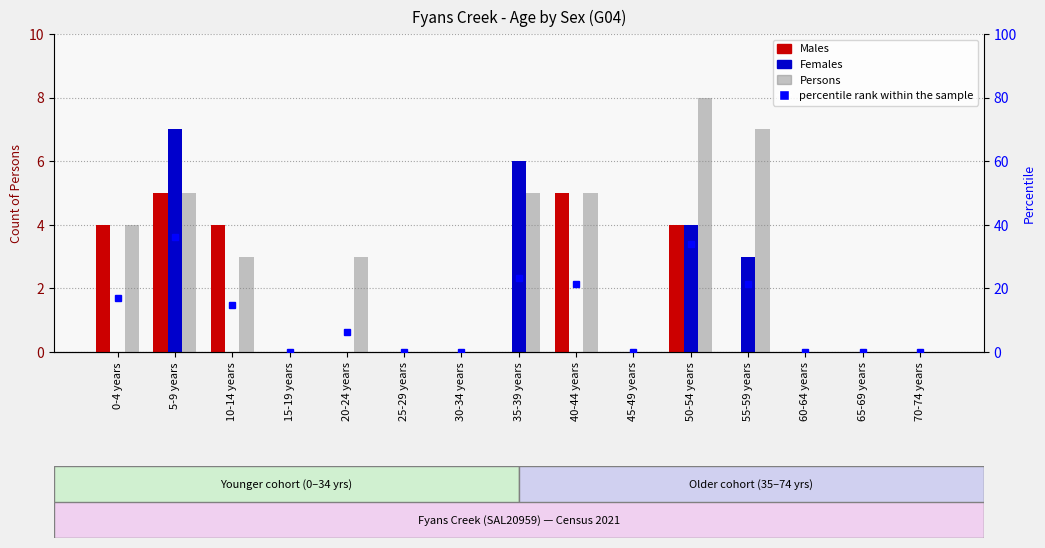

What is the total value across all series at 20-24 years?

3